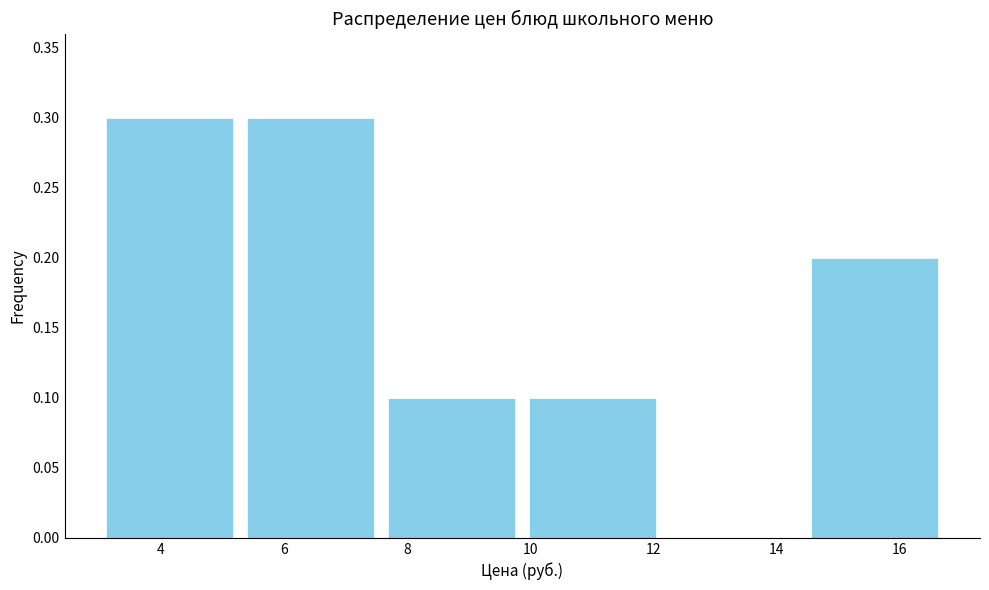

Reading left to right, transcribe this chart: for each bar, give the range it covers on the x-axis and its height. Neither the bar edges nor the heights are printed on the chart, so give them approximately, as read against the axes.

3.0 to 5.2: 0.3
5.2 to 7.6: 0.3
7.6 to 9.8: 0.1
9.8 to 12.2: 0.1
12.2 to 14.4: 0
14.4 to 16.8: 0.2